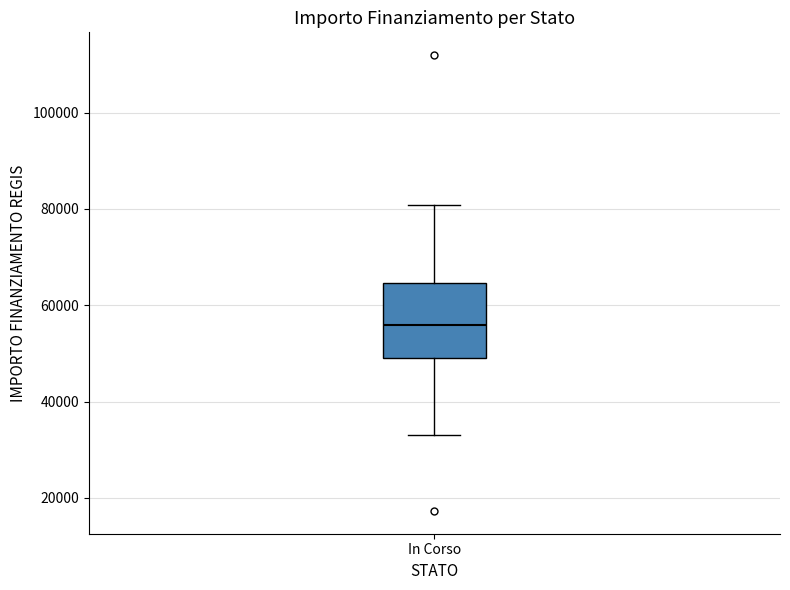

Where does the lower whisker of the box for In Corso end on the y-axis? The values are not printed on the chart, so give them approximately, as read against the axis.

32000